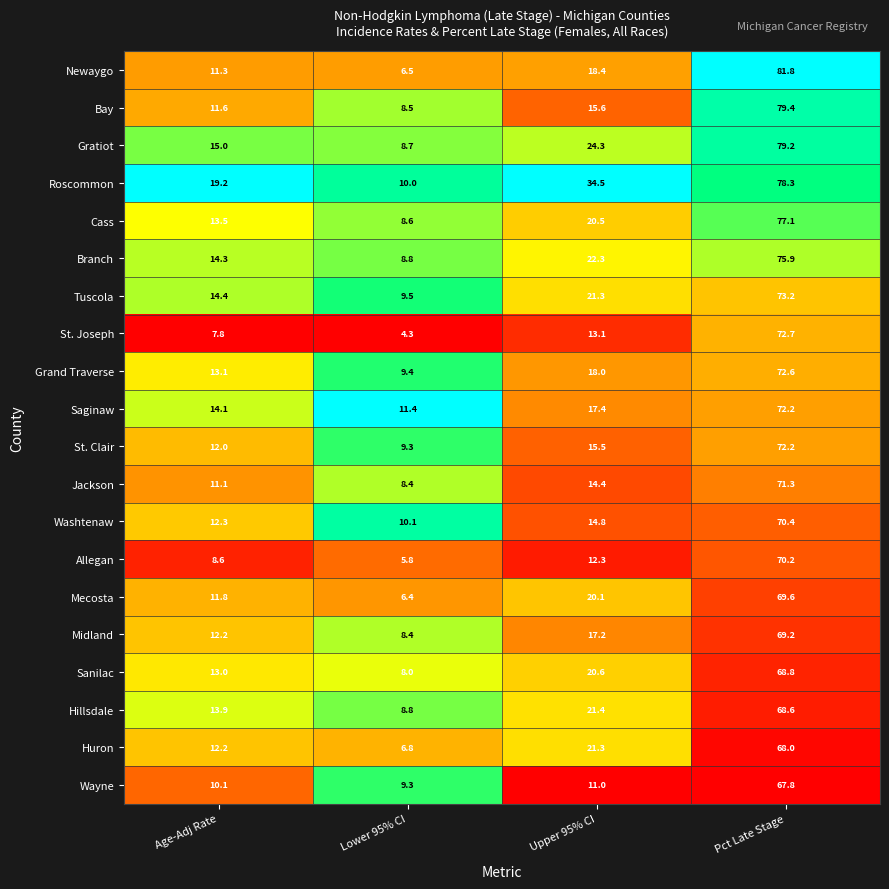

Count the number of data series in this chart.

20